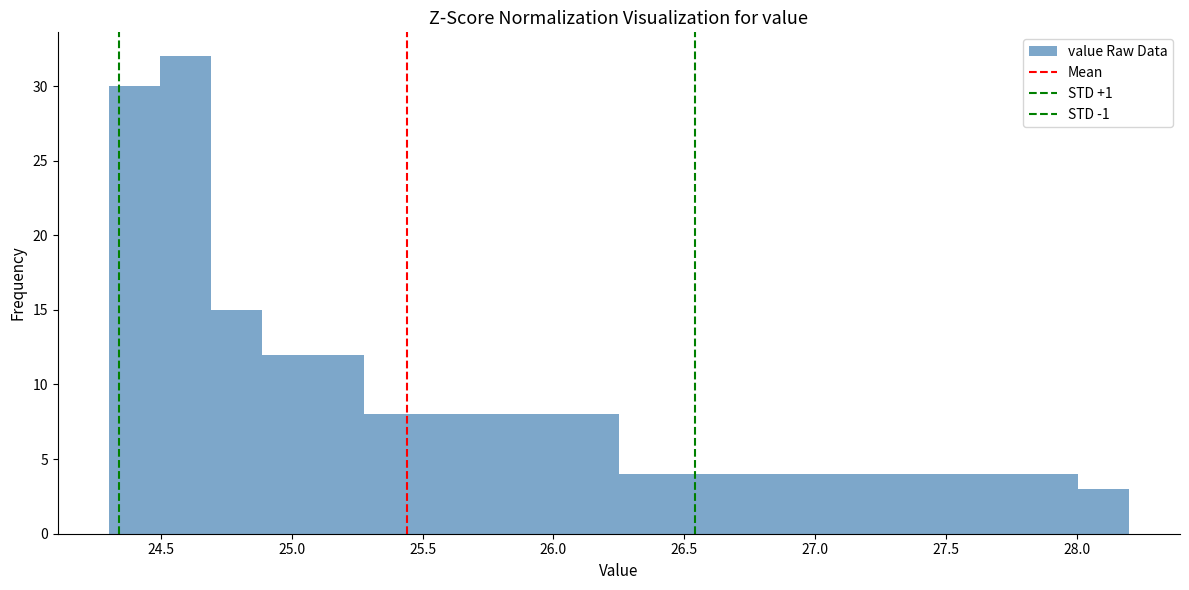

Around what value on the x-axis is the tallest bar? Give the approximate position of its centre, as read against the axis.

24.60